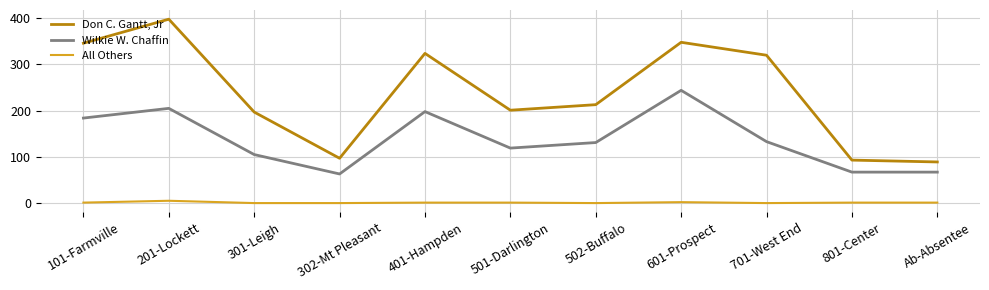

True or false: Don C. Gantt, Jr and All Others intersect in this chart.

False